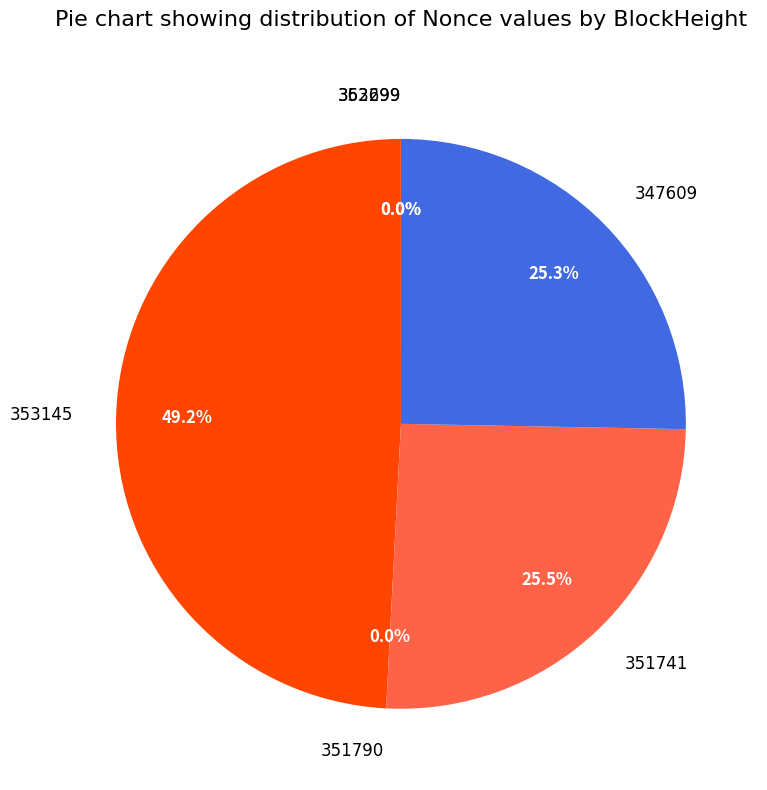

Which has a higher value, 347609 or 353145?

353145